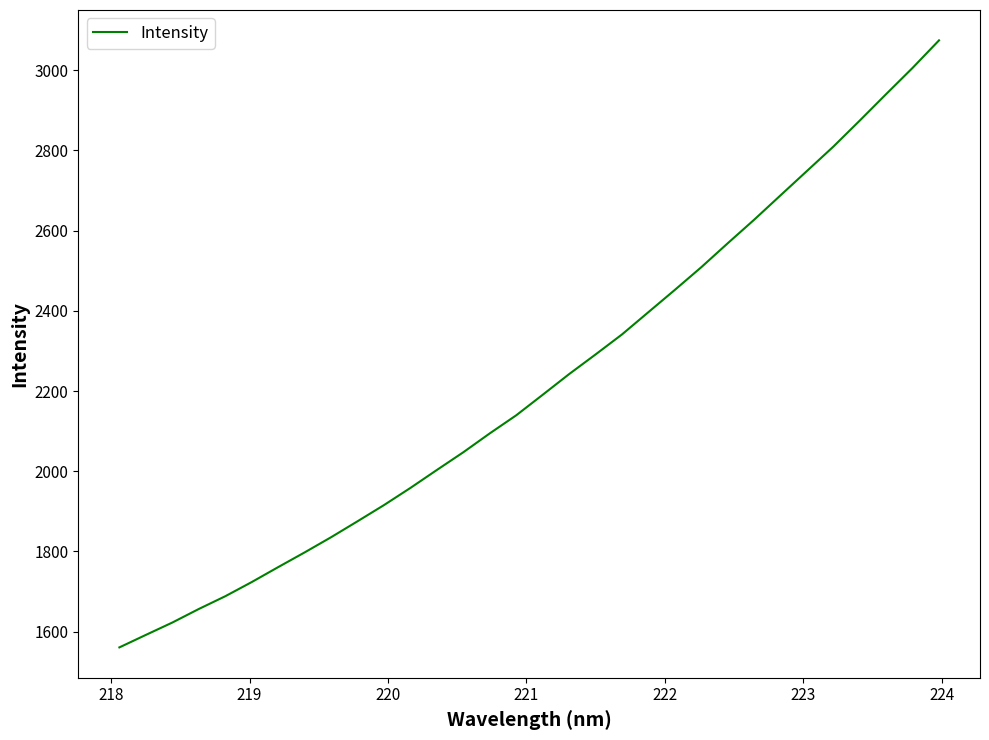

What is the greatest value displayed?

3074.6